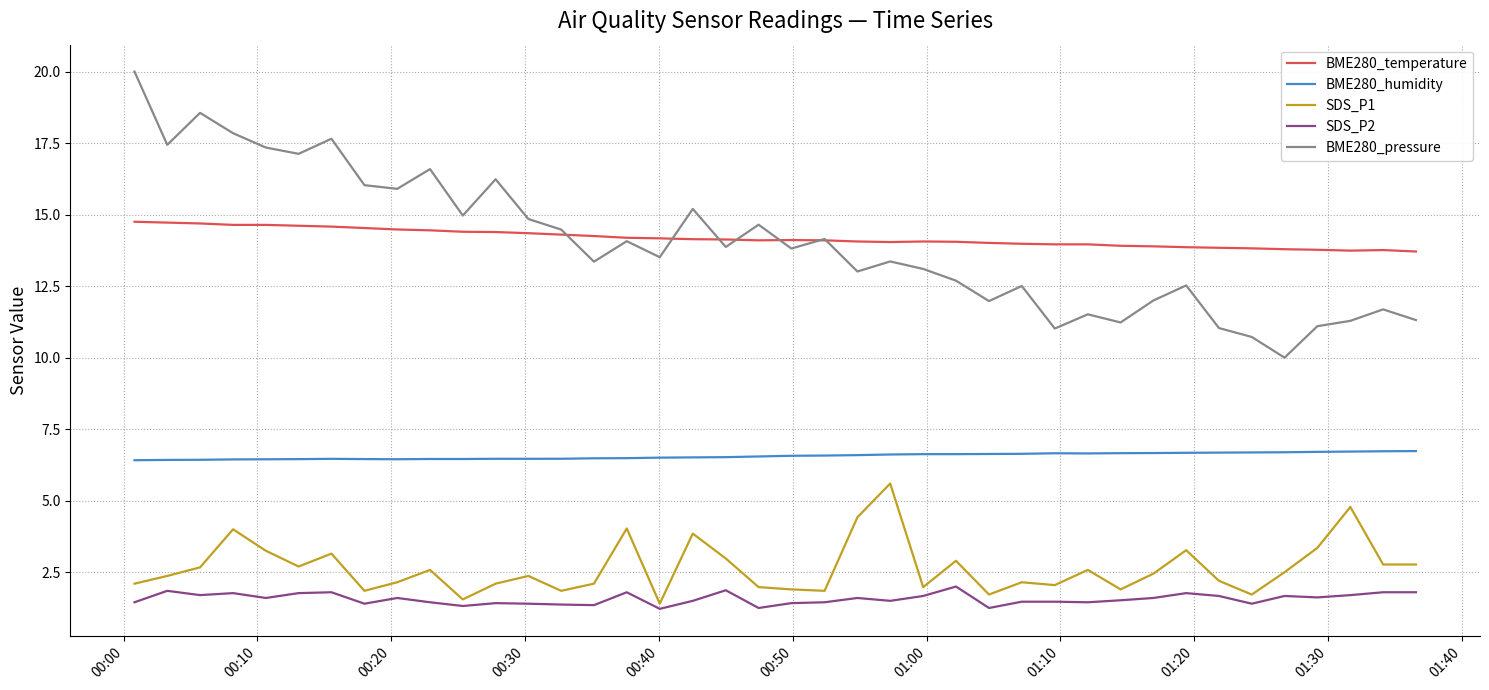

Does the chart have visible grid lines?

Yes